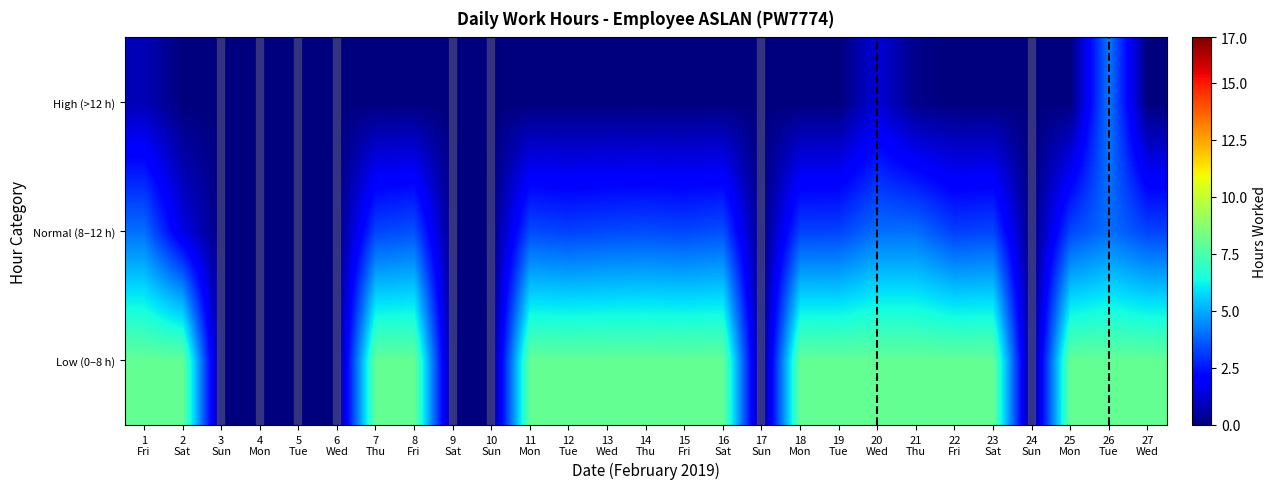

What is the total value across all series at 12
Tue?

11.2